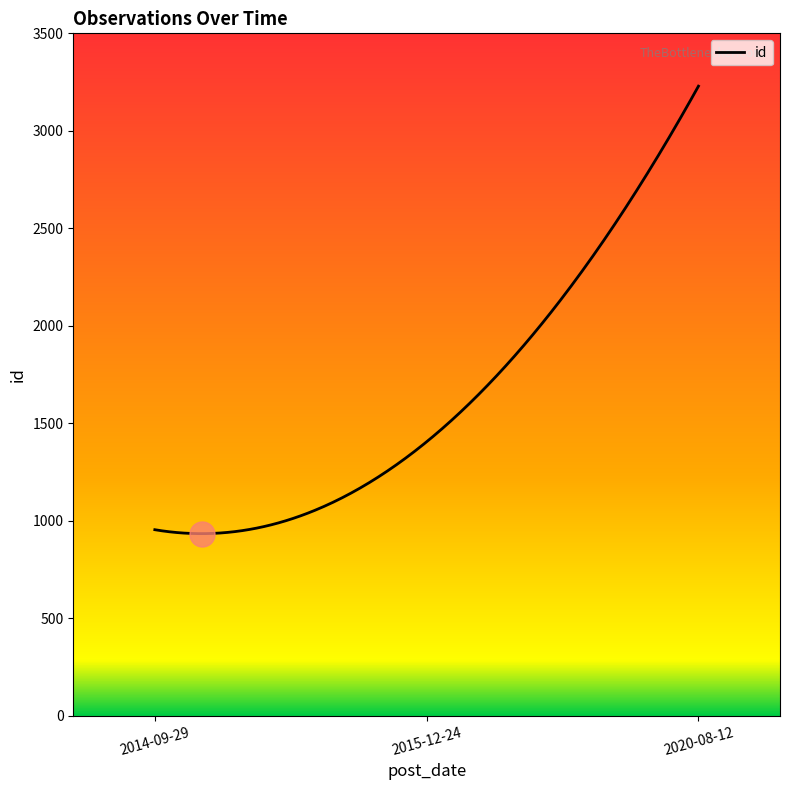

What is the change in value from 2015-12-24 to 2020-08-12?

+1824